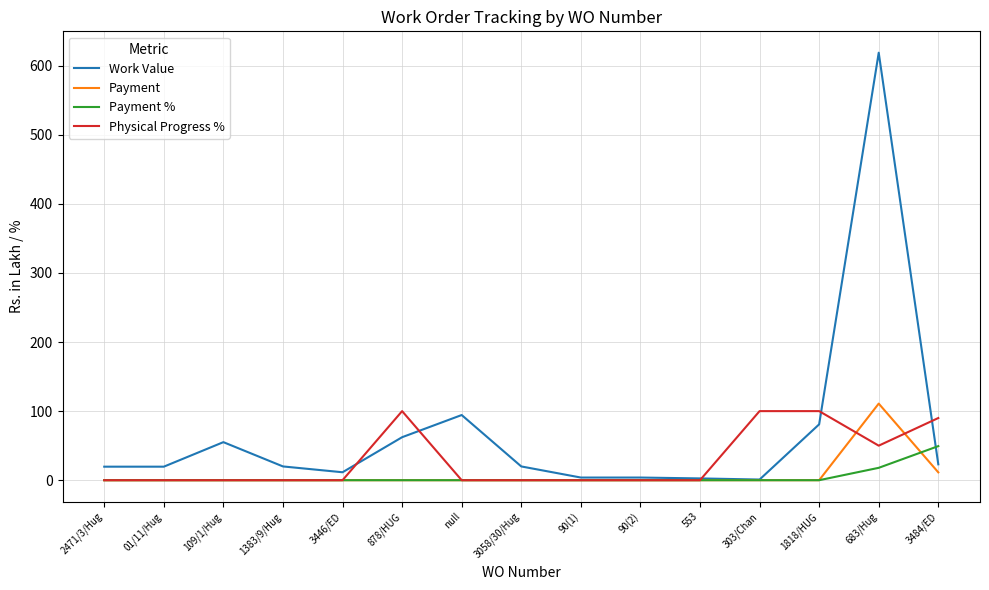

At which category is the sum across all series the highest?

683/Hug